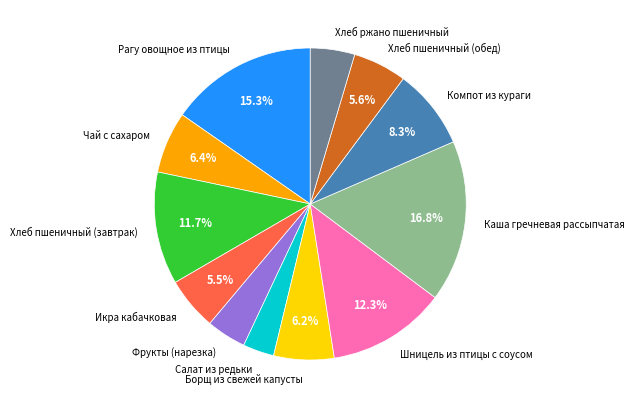

Is there a majority slice in this chart?

No